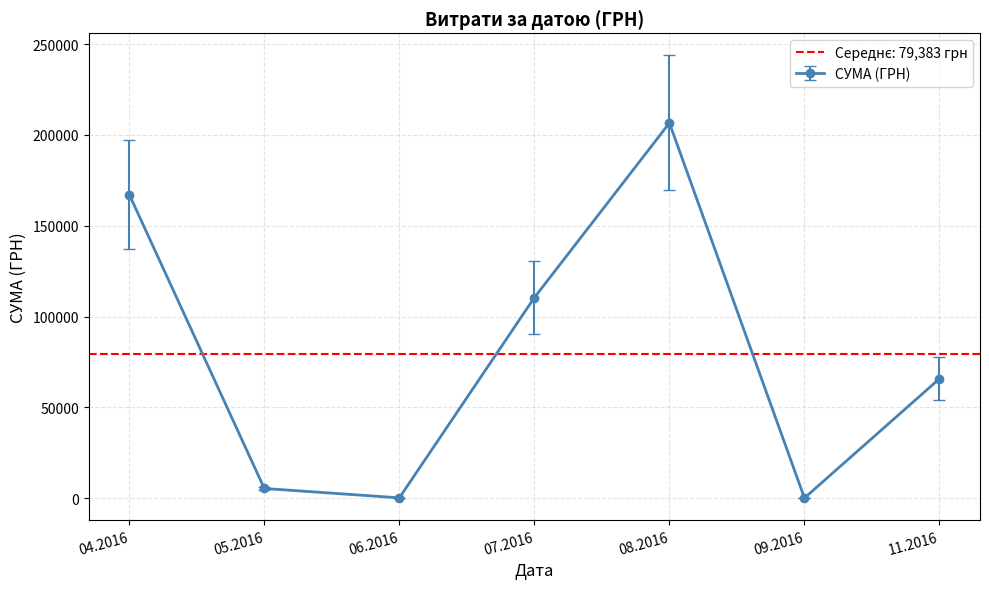

Where is the first local maximum for СУМА (ГРН)?

08.2016